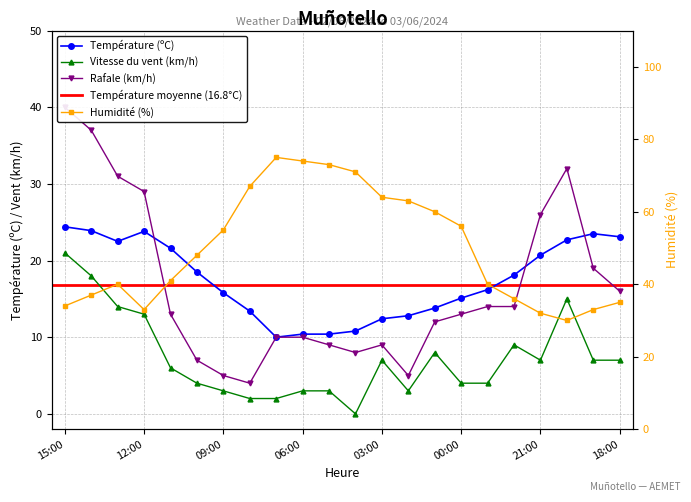

In Température (ºC), how many points are higher than both neighbors (excluding endpoints)?

2